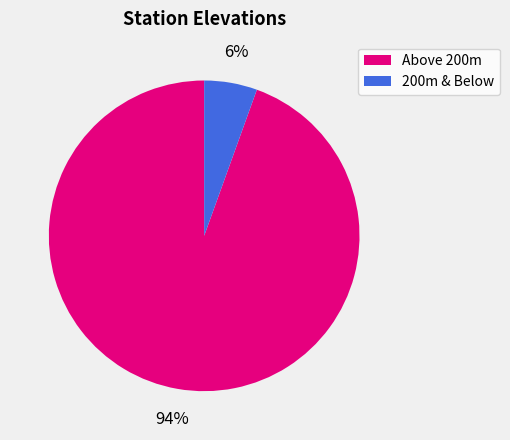

To the nearest percent, what percentage of the pie is Above 200m?

94%